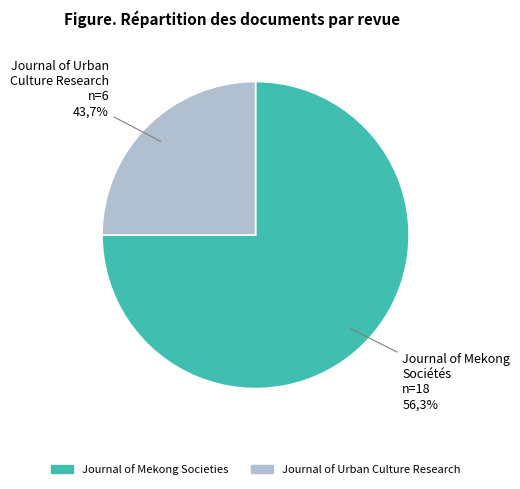

Approximately how many times larger is the value at Journal of Urban Culture Research compared to Journal of Mekong Societies?

0.3